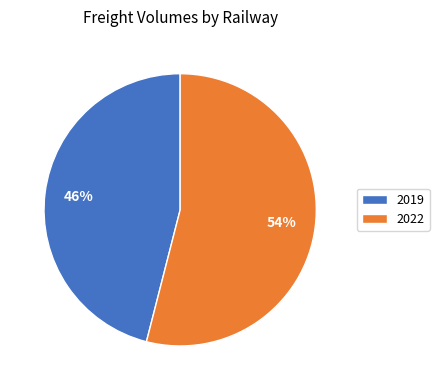

What is the smallest slice in the pie chart?

2019